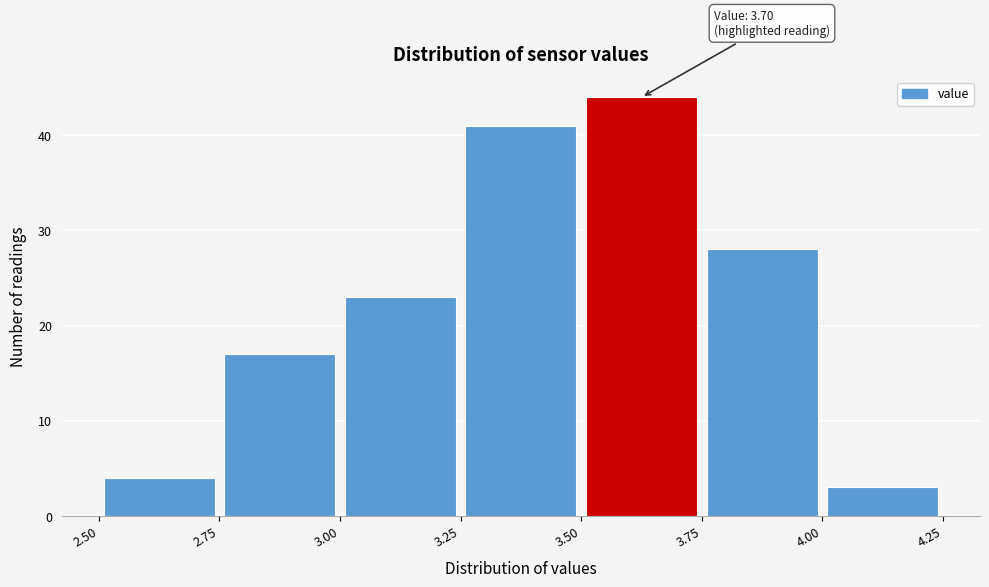

Which range on the x-axis has the tallest bar?

3.50 to 3.75